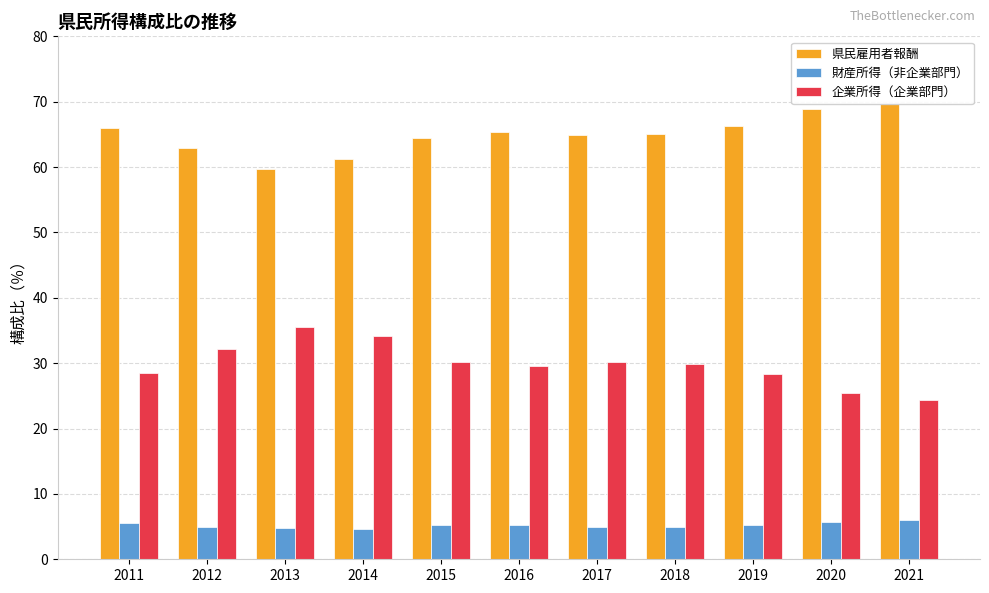

What is the minimum value shown in the chart?

4.7